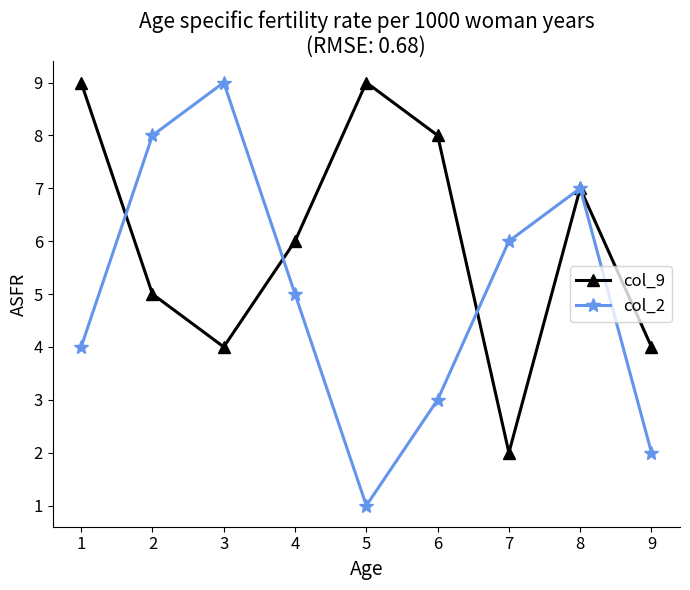

Which series has the largest total across all categories?

col_9